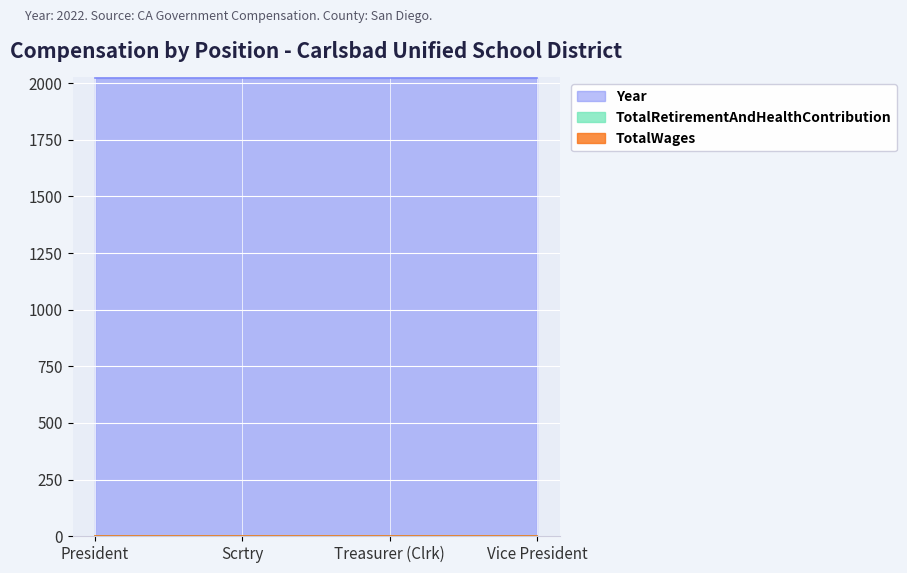

What is the label of the 4th point from the left?

Vice President